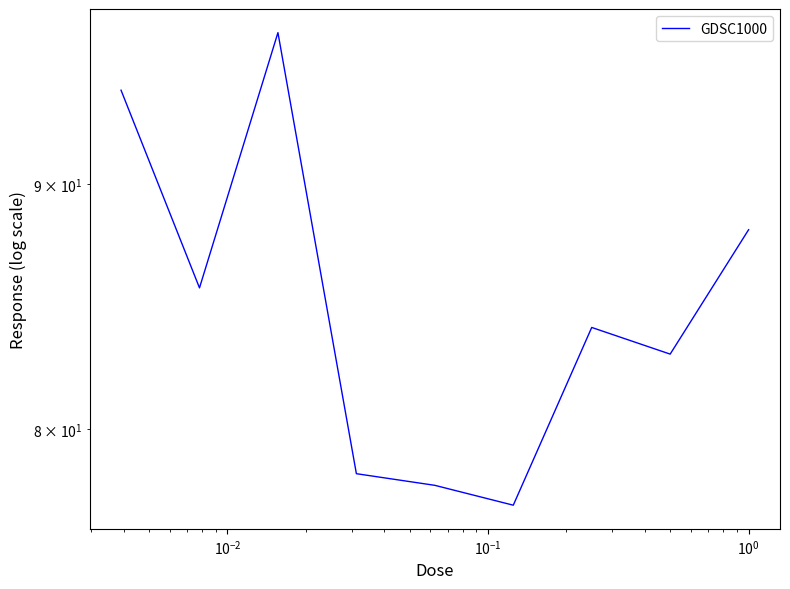

What is the maximum value shown in the chart?

96.8